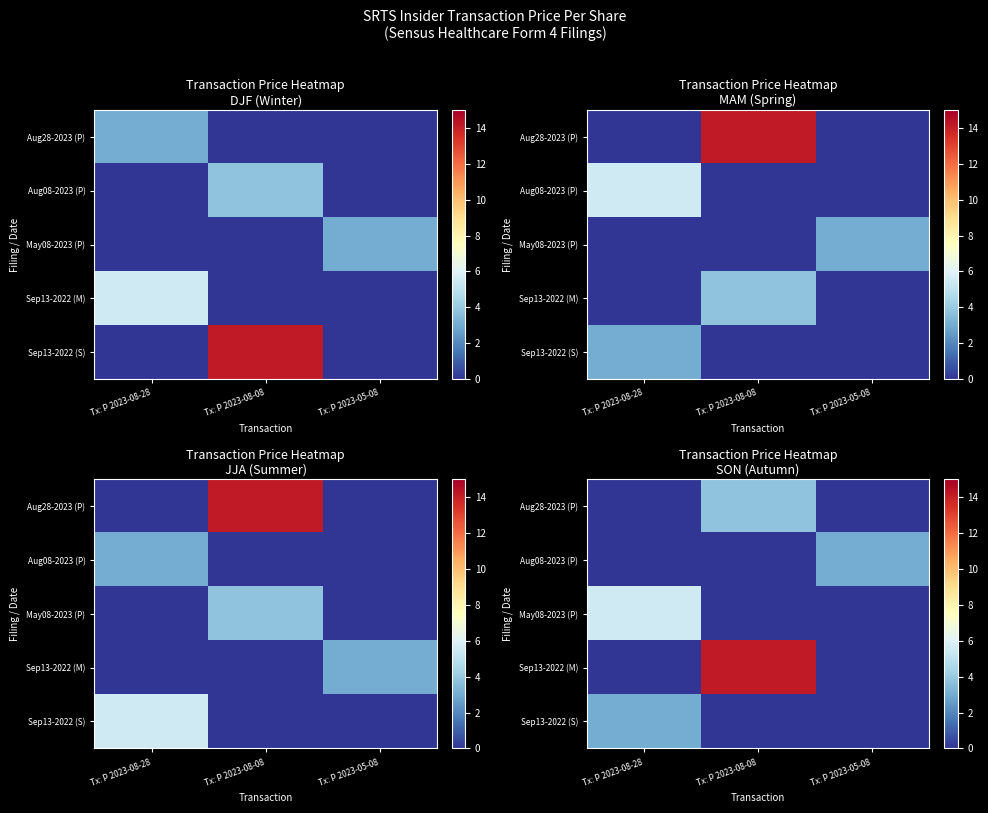

How many values in the May08-2023 (P) series exceed 0?

1